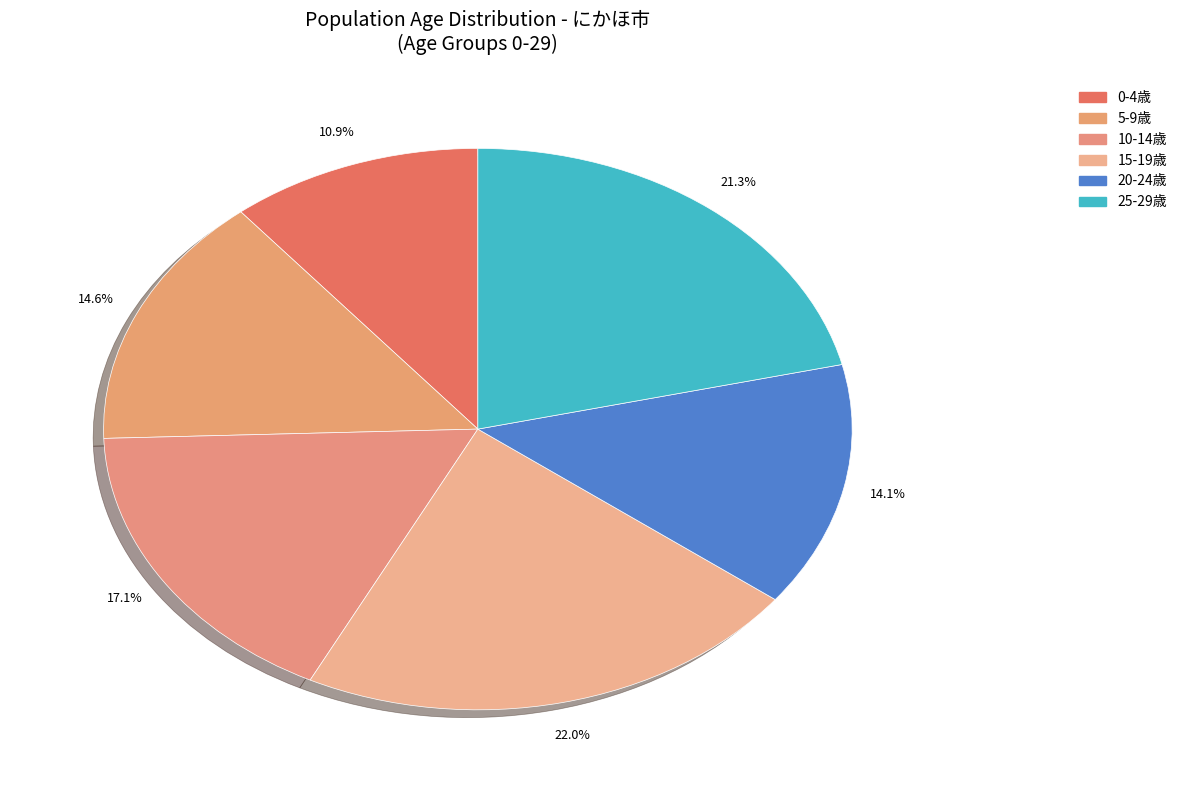

How many segments does this pie chart have?

6